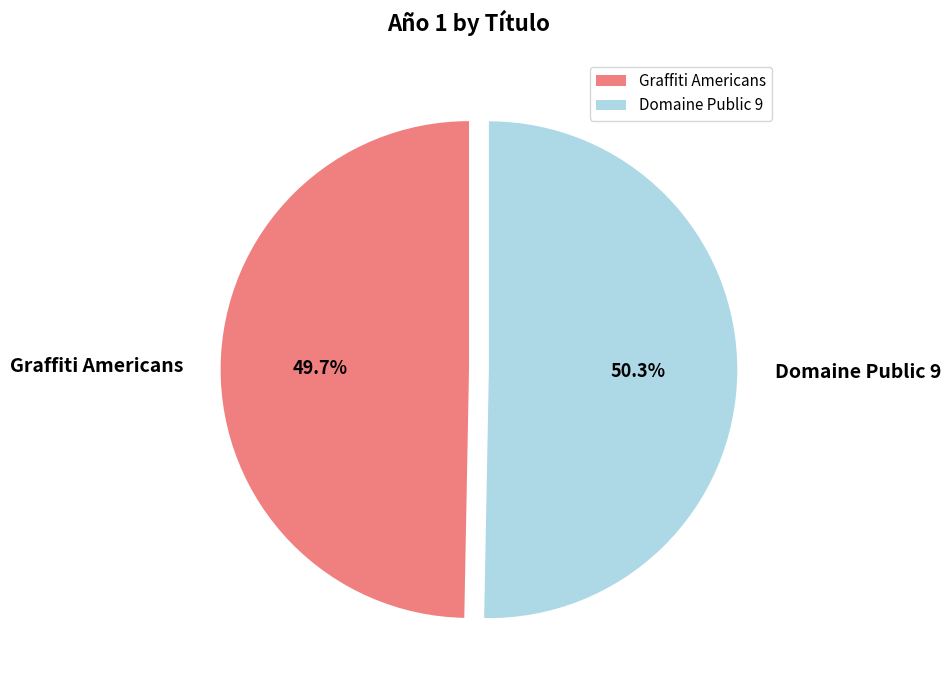

To the nearest percent, what is the difference between the largest and smallest slice percentages?

1%